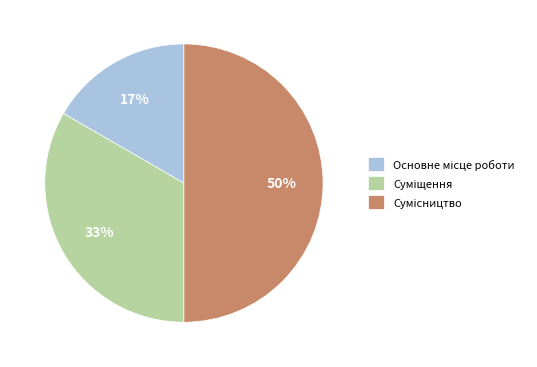

To the nearest percent, what is the average slice percentage?

33%